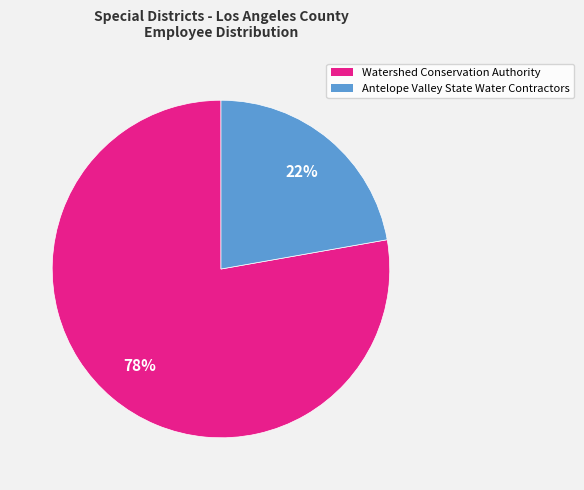

How many slices are in this pie chart?

2